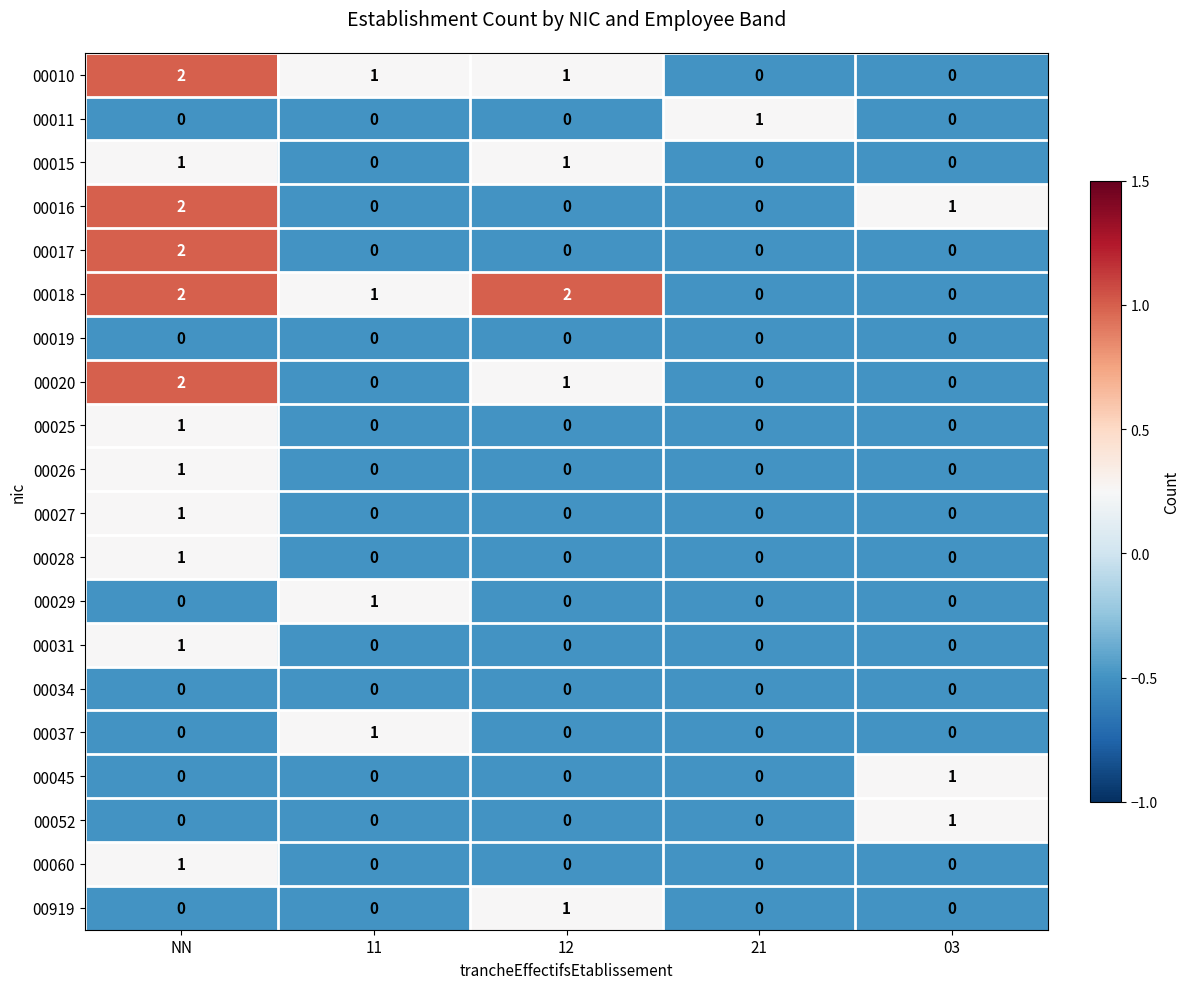

What is the total value across all series at 03?

3